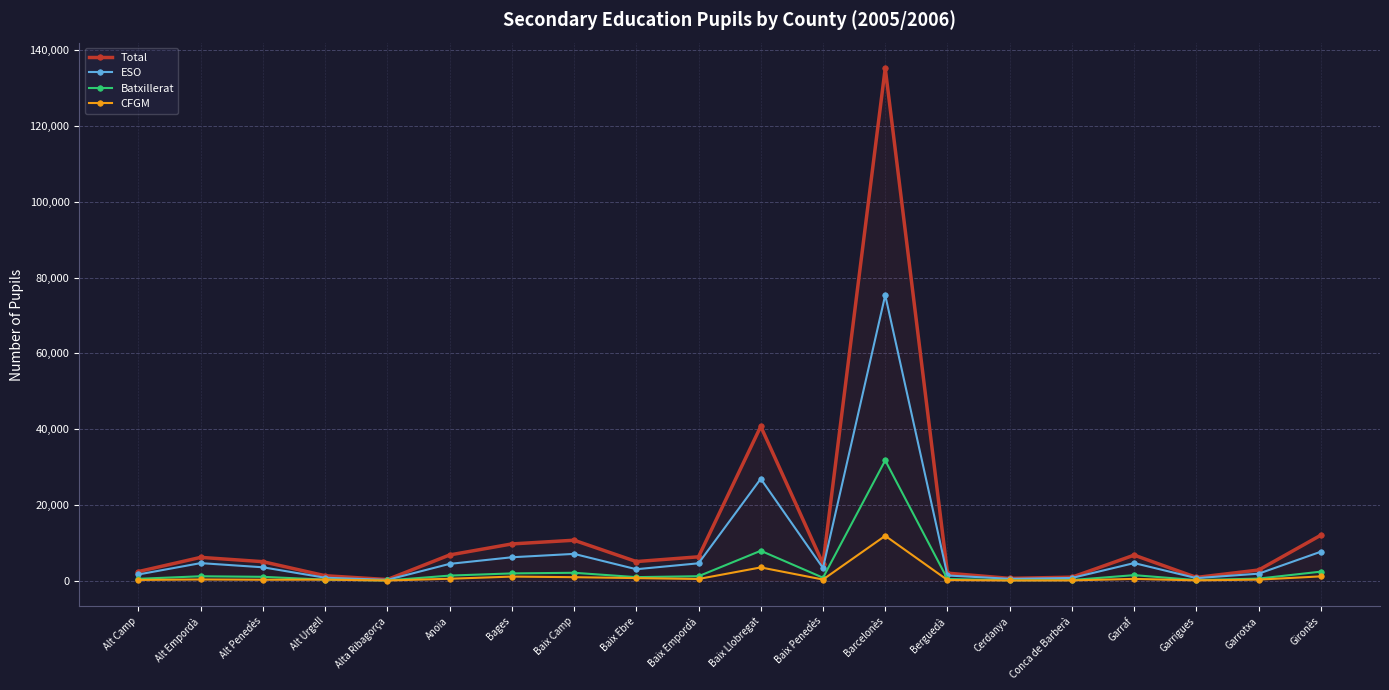

What are all the series names shown in the legend?

Total, ESO, Batxillerat, CFGM